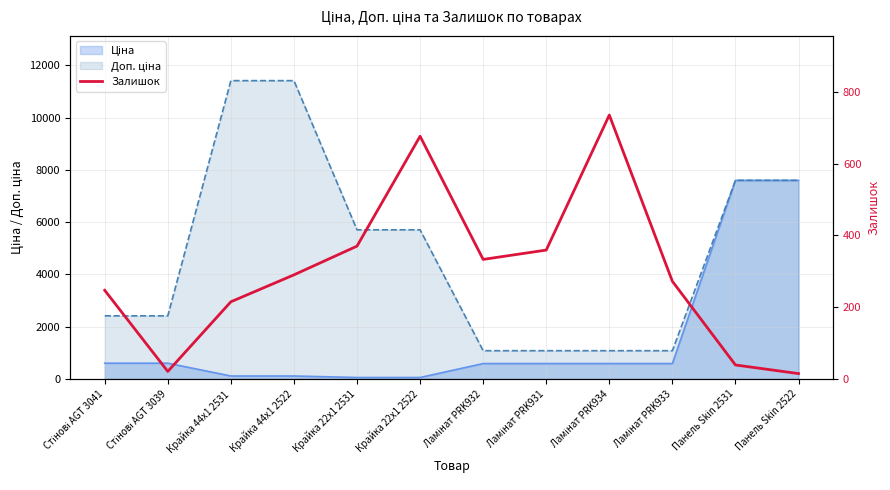

At which label does the data first exceed 290?

Крайка 22x1 2531